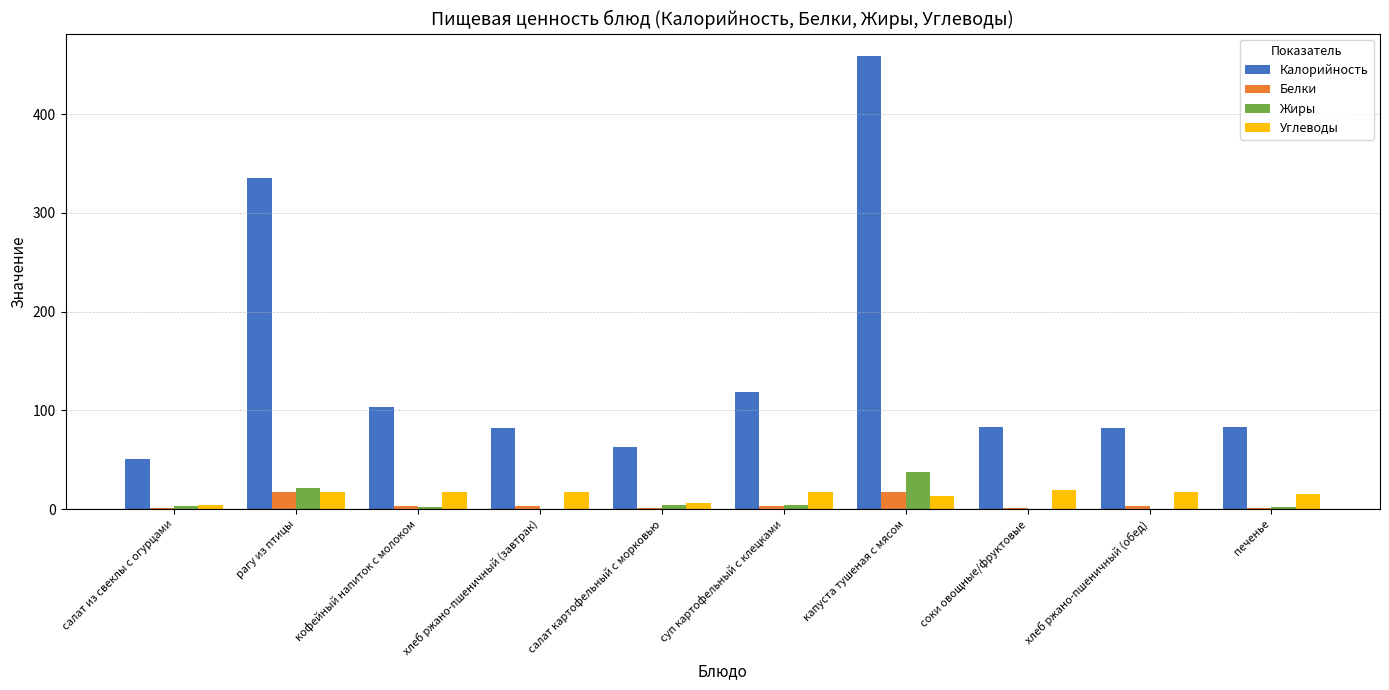

What is the sum of all Углеводы values?

144.7